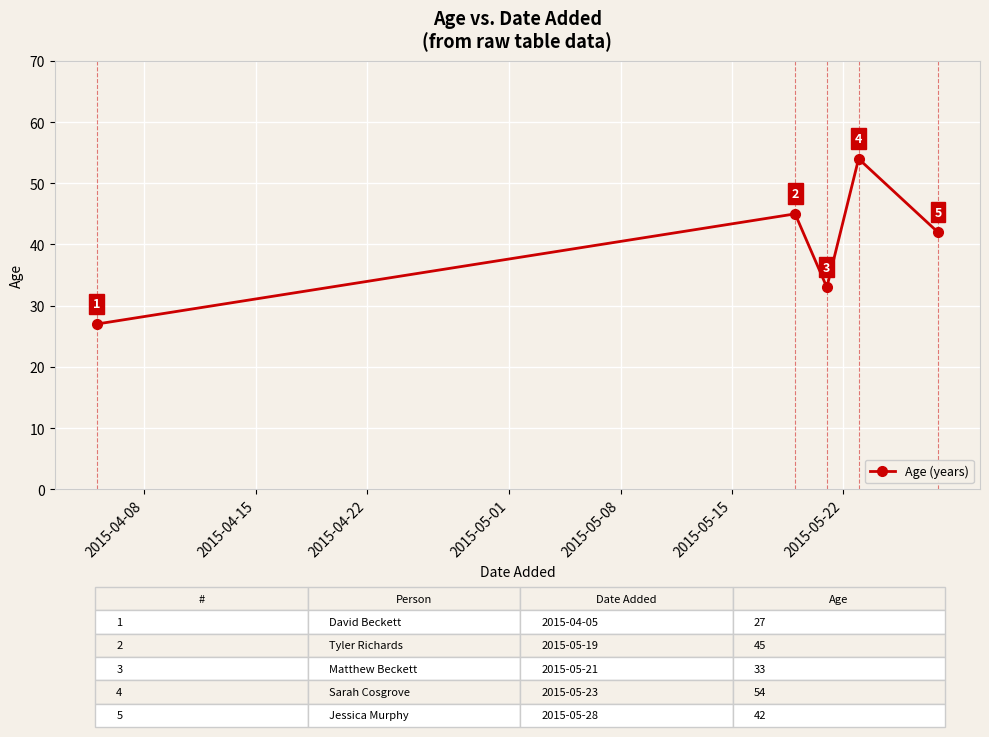

What is the sum of all values?

201